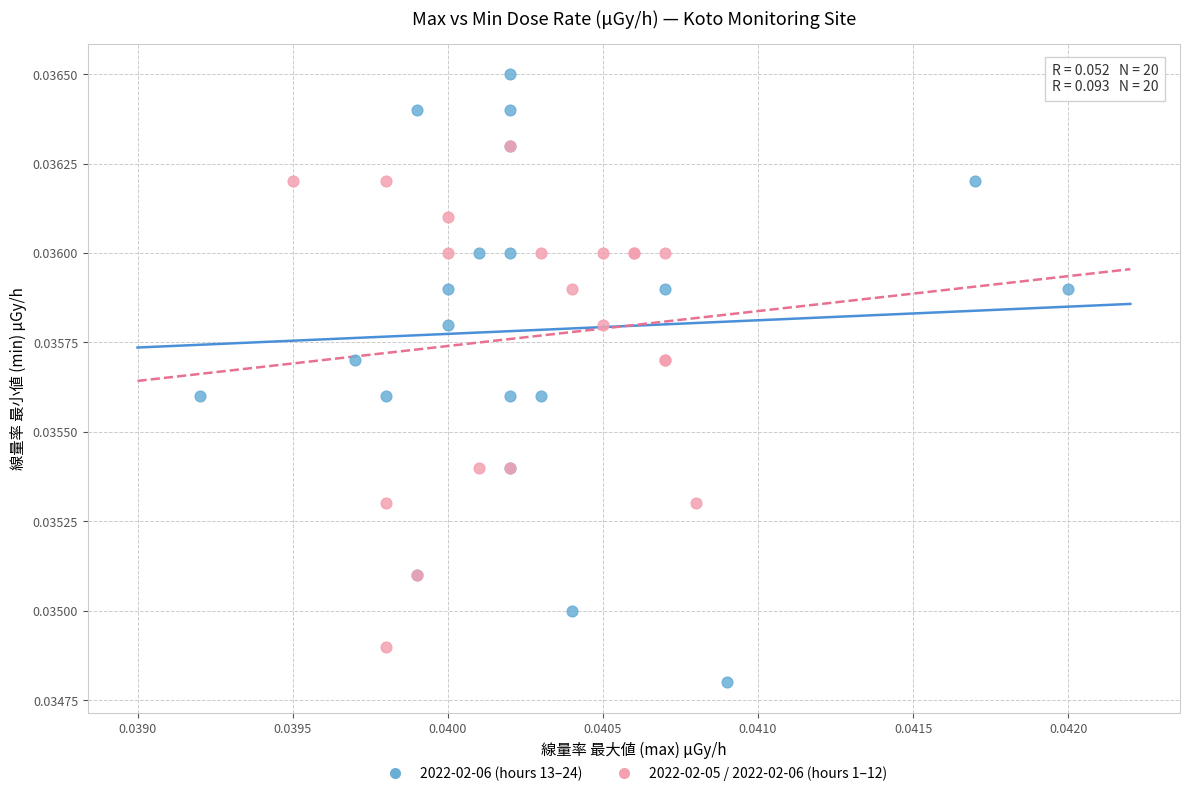

Which series has the widest spread of Y values?

2022-02-06 (hours 13–24)